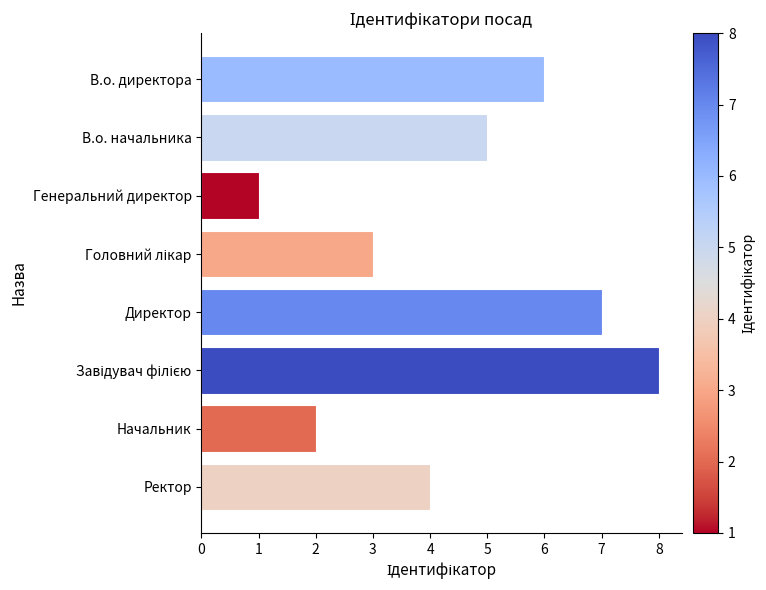

What is the change in value from Генеральний директор to Ректор?

+3